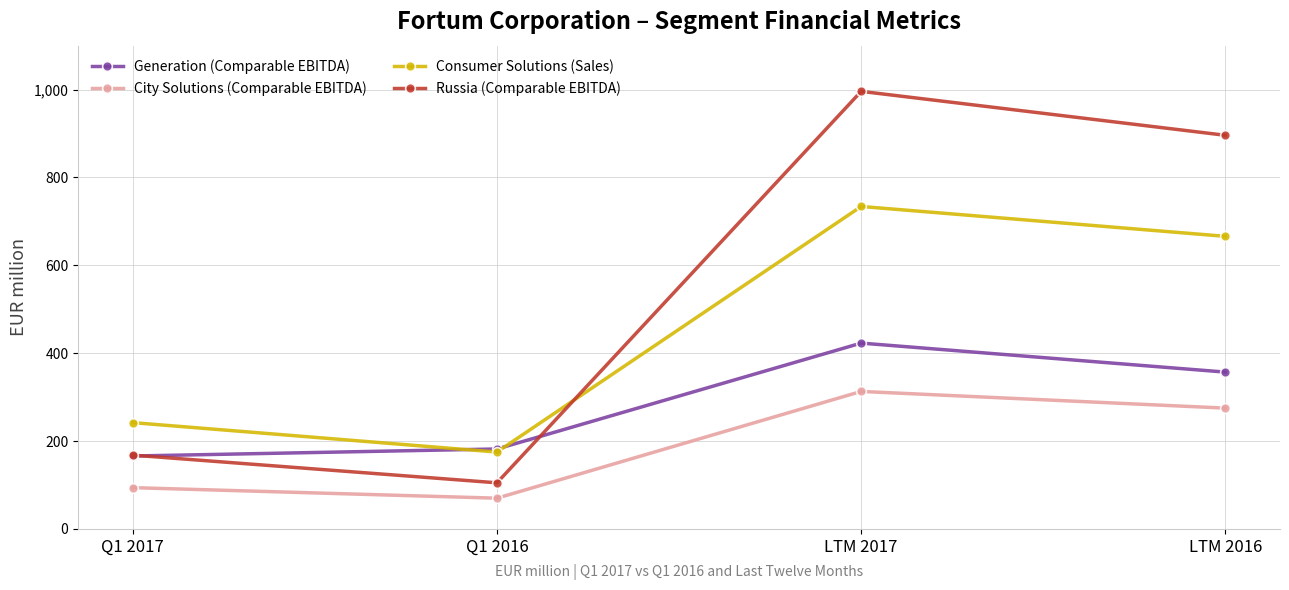

Between Q1 2016 and LTM 2017, which series saw the biggest shift?

Russia (Comparable EBITDA)